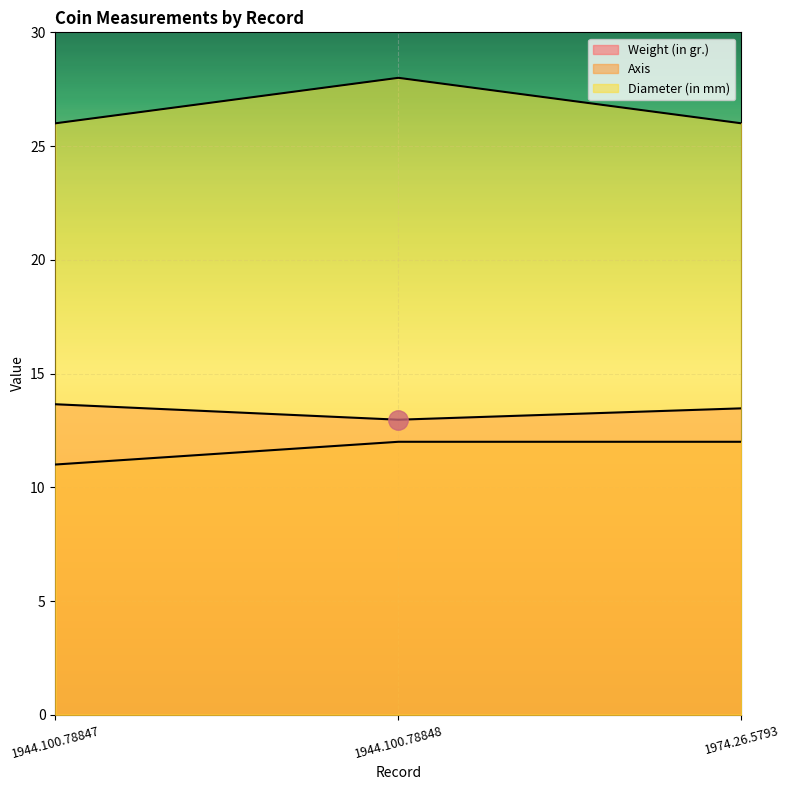

Rank the categories by Axis value from lowest to highest.

1944.100.78847, 1944.100.78848, 1974.26.5793